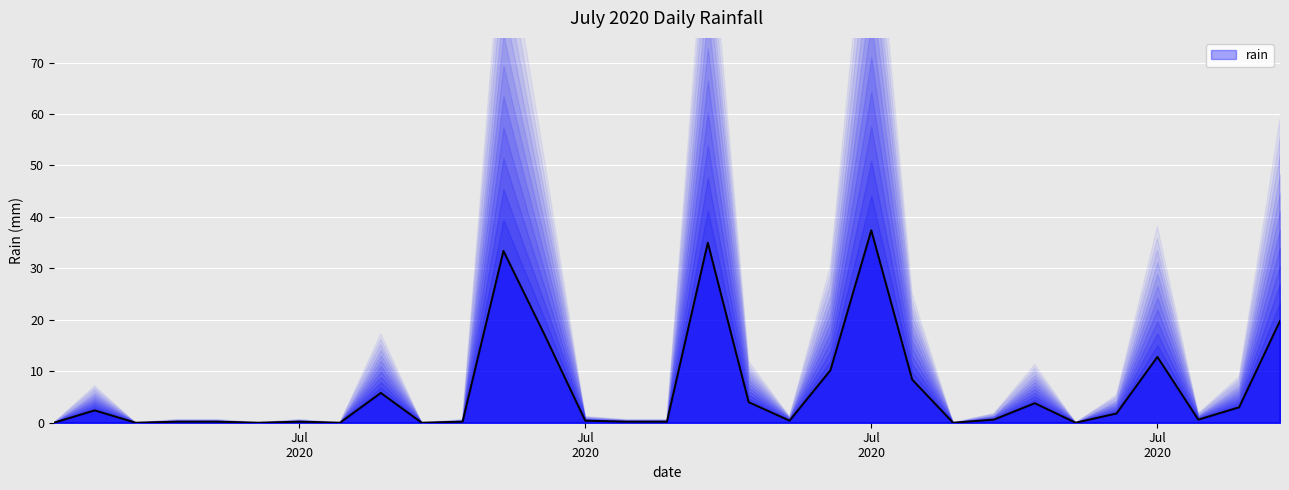

What is the greatest value displayed?

37.4